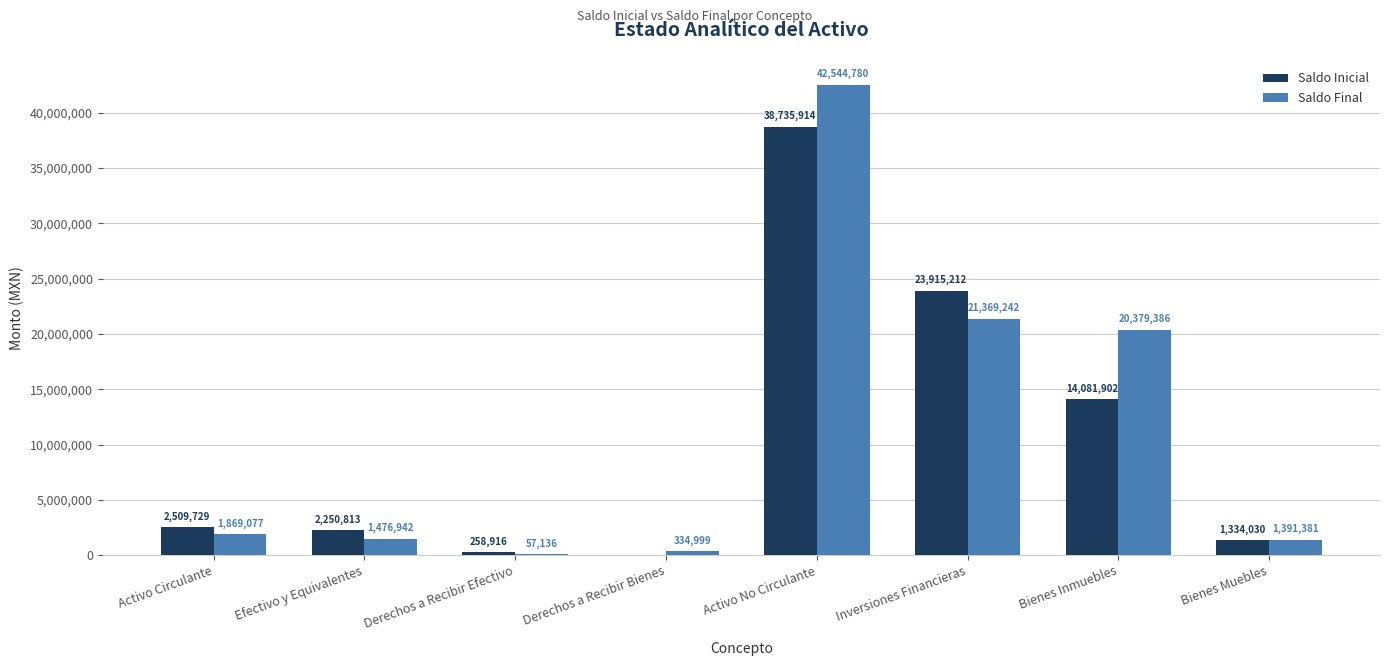

Between Derechos a Recibir Efectivo and Inversiones Financieras, which series saw the biggest shift?

Saldo Inicial